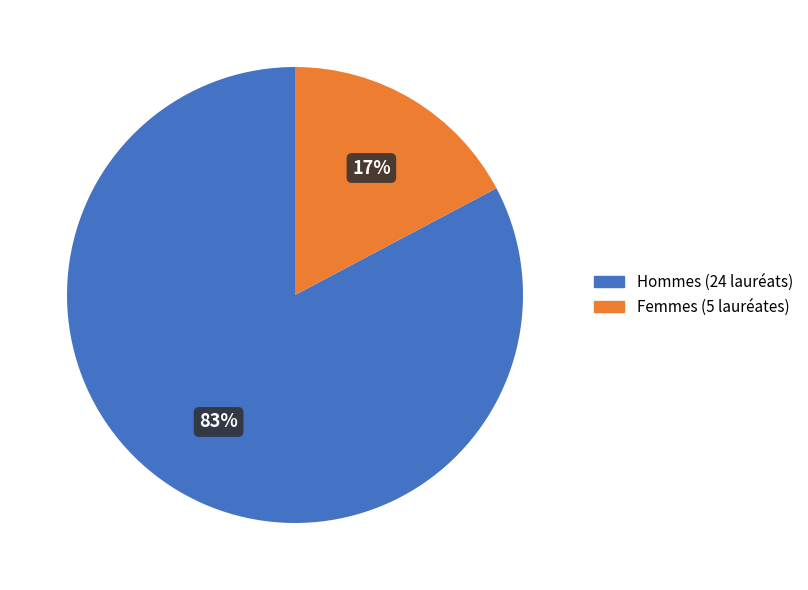

To the nearest percent, what is the difference between the largest and smallest slice percentages?

66%